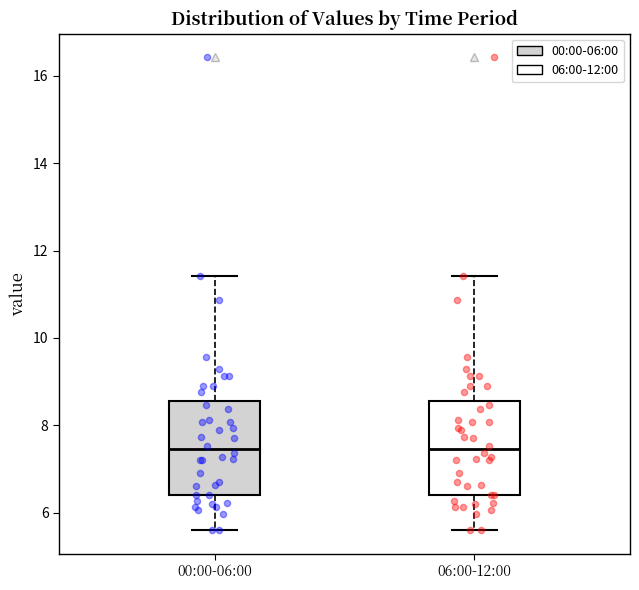

Reading left to right, transcribe this box plot: for each box, give where its median line is, the range the box spans, and where its two whiskers end, as read against the y-axis. The values are not printed on the chart, so give them approximately, as read against the axis.

00:00-06:00: median 7.4, box 6.4 to 8.6, whiskers 5.6 to 11.4
06:00-12:00: median 7.4, box 6.4 to 8.6, whiskers 5.6 to 11.4